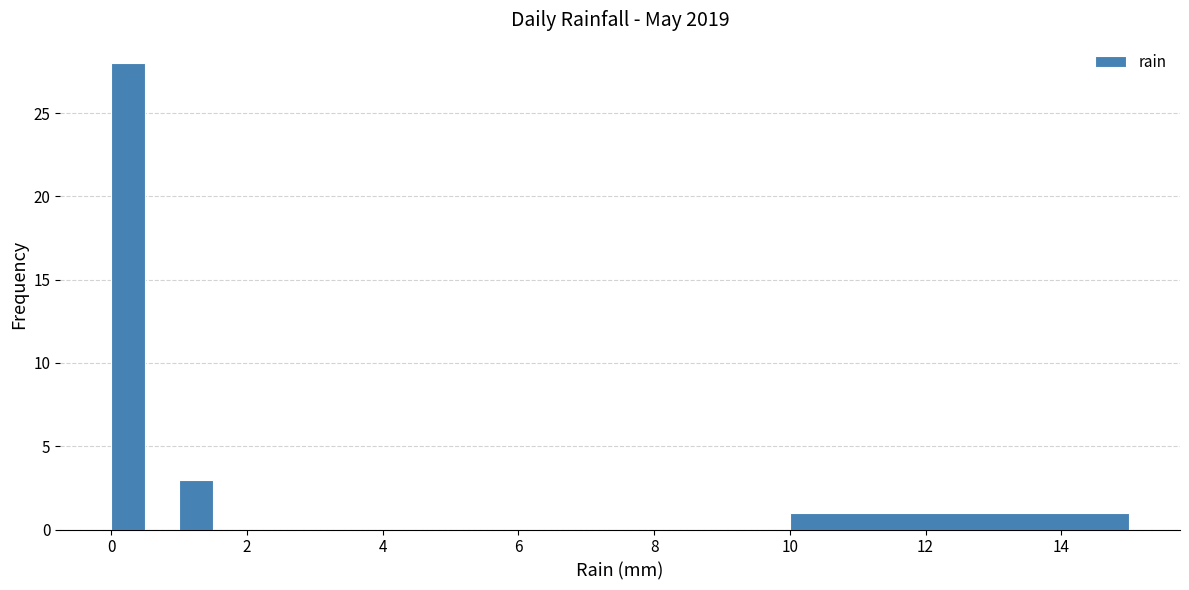

Around what value on the x-axis is the tallest bar? Give the approximate position of its centre, as read against the axis.

0.2